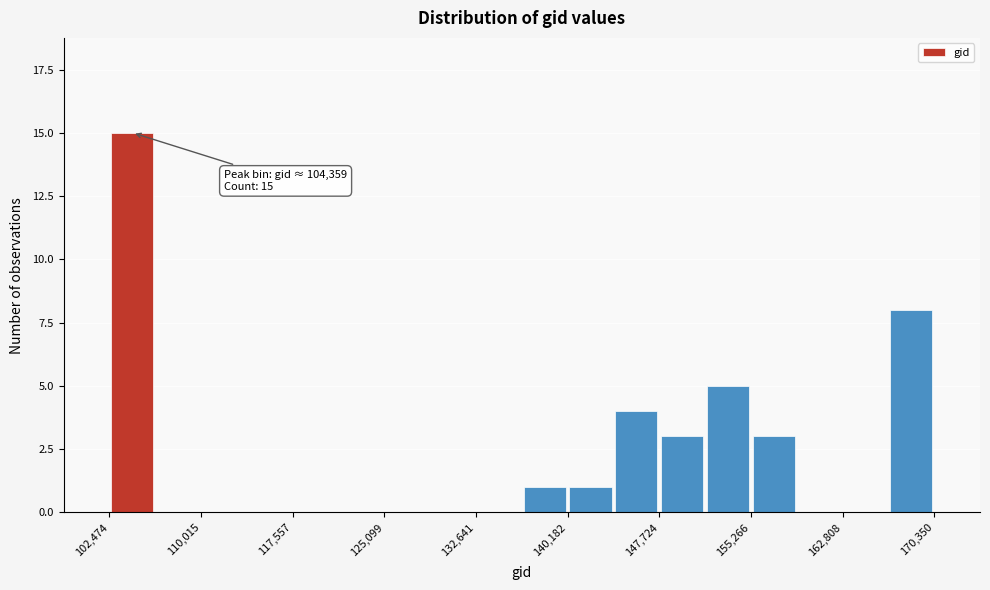

Around what value on the x-axis is the tallest bar? Give the approximate position of its centre, as read against the axis.

104000